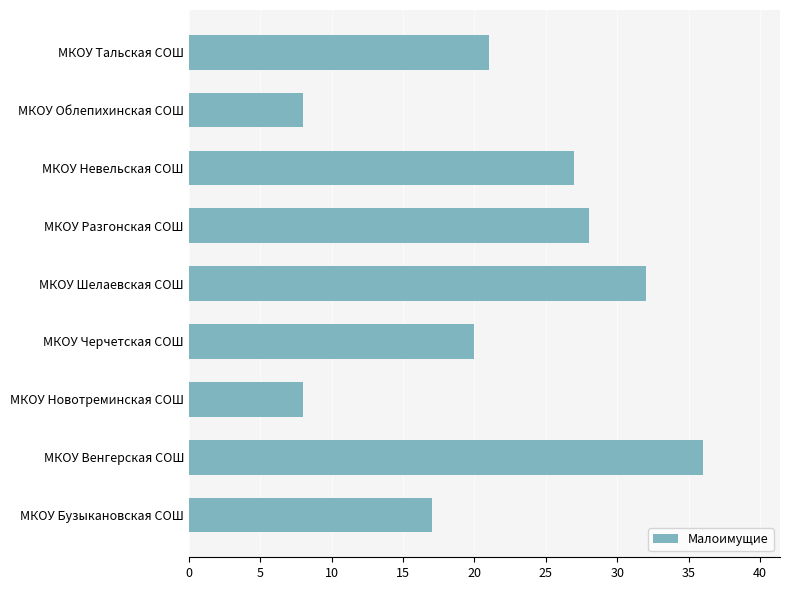

How many distinct data groups are displayed?

1